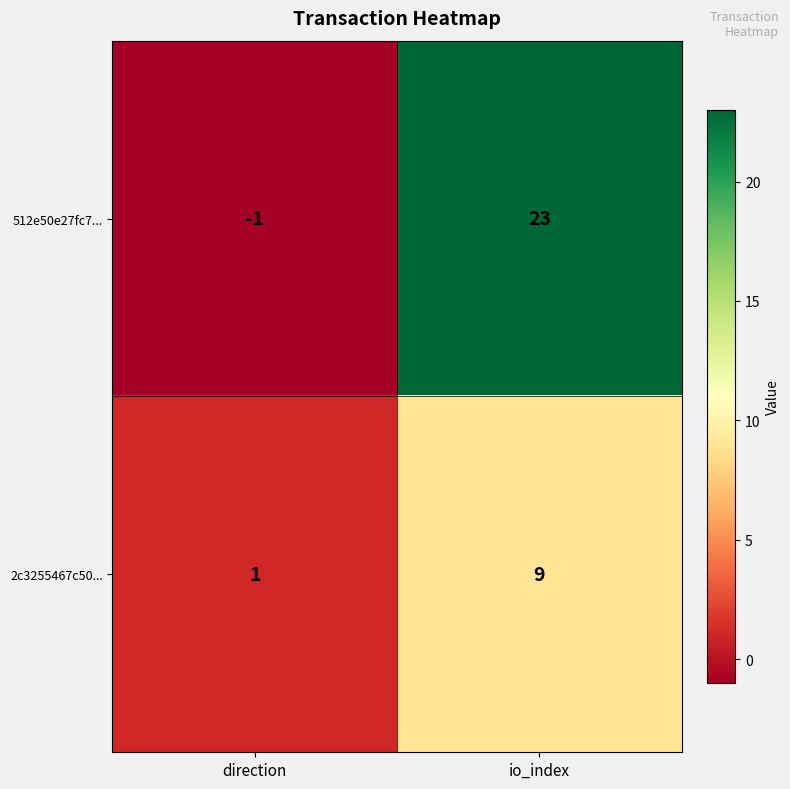

Reading right to left, list all the values displayed in this chart.

512e50e27fc7...: 23	-1
2c3255467c50...: 9	1